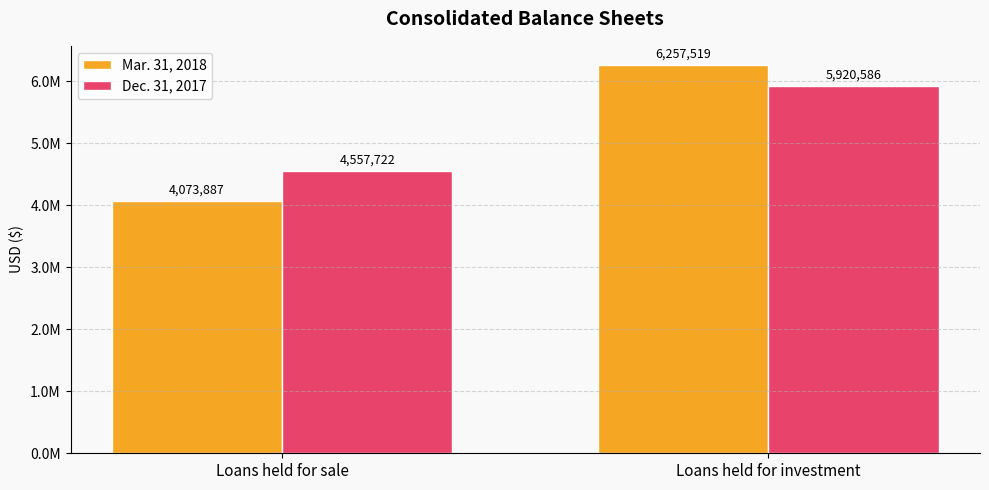

Which series has the largest total across all categories?

Dec. 31, 2017